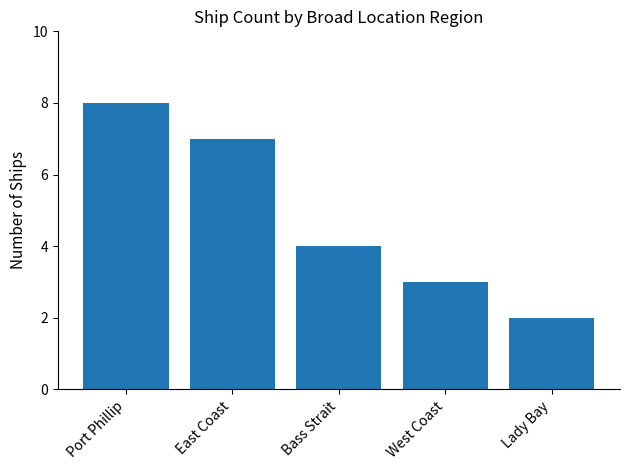

List the labels in order of value, largest first.

Port Phillip, East Coast, Bass Strait, West Coast, Lady Bay